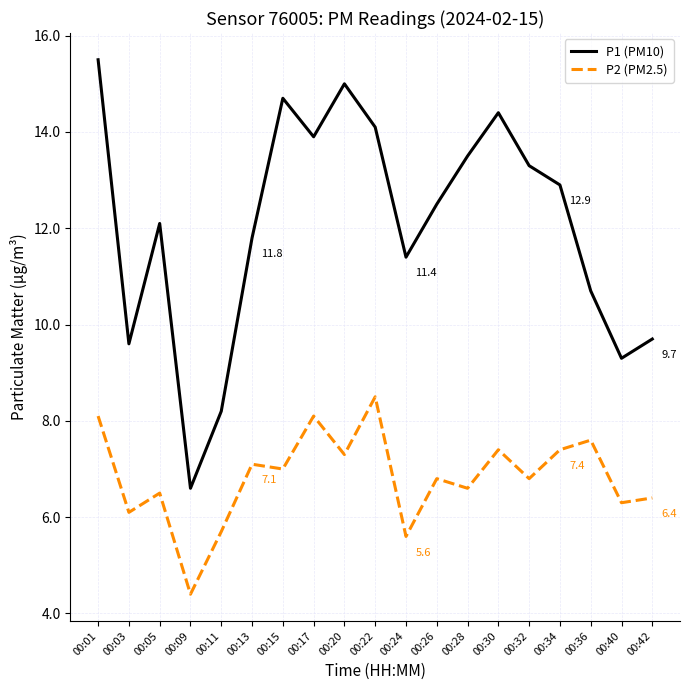

Reading left to right, list all the values displayed in this chart.

P1 (PM10): 00:01=15.5	00:03=9.6	00:05=12.1	00:09=6.6	00:11=8.2	00:13=11.8	00:15=14.7	00:17=13.9	00:20=15.0	00:22=14.1	00:24=11.4	00:26=12.5	00:28=13.5	00:30=14.4	00:32=13.3	00:34=12.9	00:36=10.7	00:40=9.3	00:42=9.7
P2 (PM2.5): 00:01=8.1	00:03=6.1	00:05=6.5	00:09=4.4	00:11=5.7	00:13=7.1	00:15=7.0	00:17=8.1	00:20=7.3	00:22=8.5	00:24=5.6	00:26=6.8	00:28=6.6	00:30=7.4	00:32=6.8	00:34=7.4	00:36=7.6	00:40=6.3	00:42=6.4